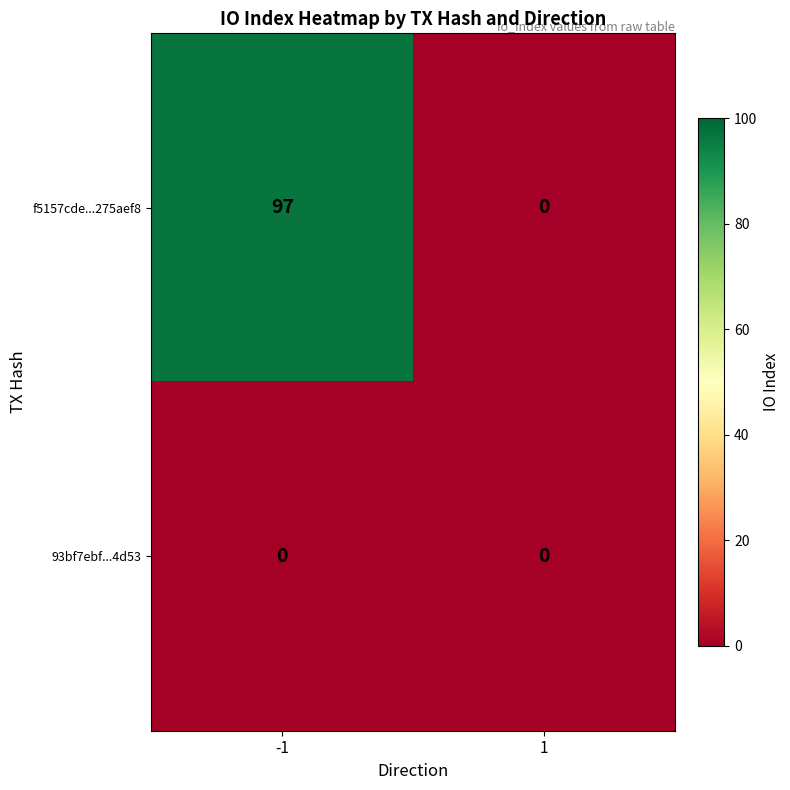

What is the sum of the f5157cde...275aef8 values at -1 and 1?

97